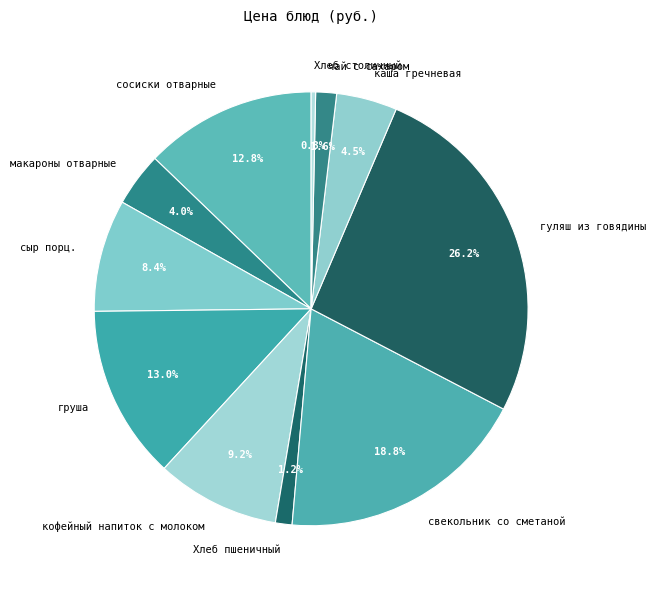

Is it true that чай с сахаром is 2% of the pie?

True